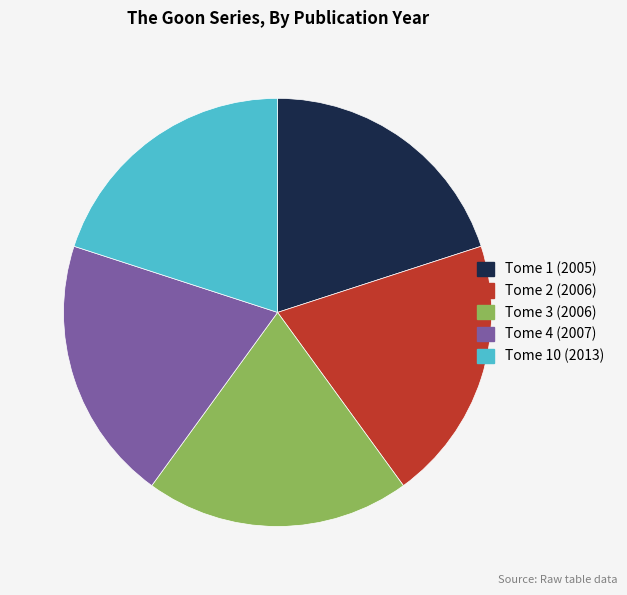

Is it true that Tome 4 (2007) is 7% of the pie?

False